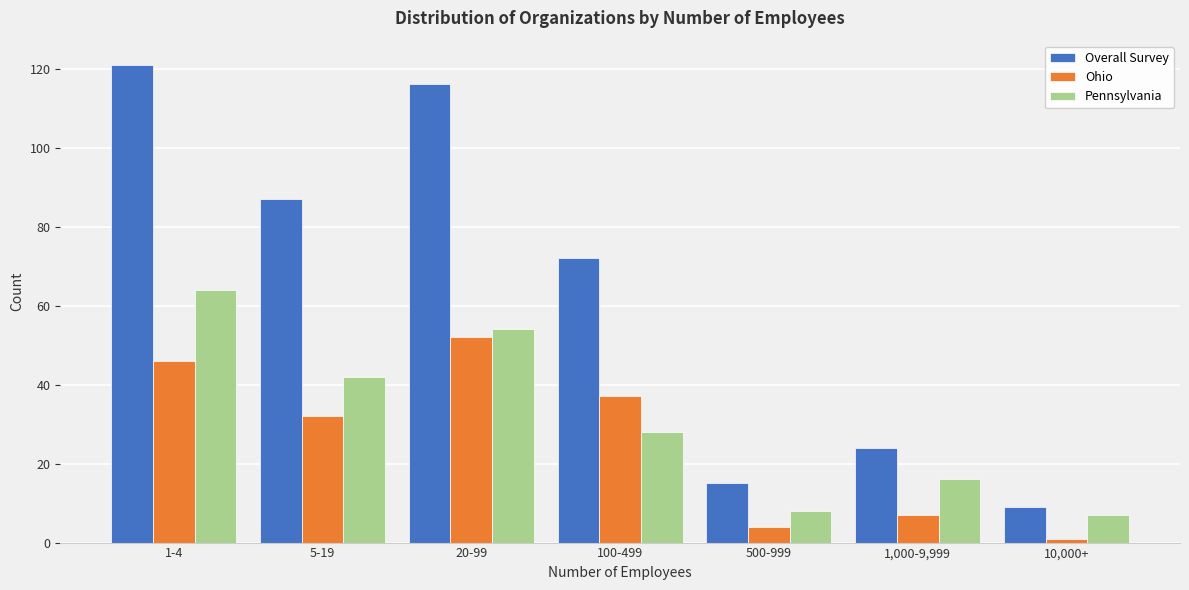

Reading left to right, transcribe all the data shown in this chart.

Overall Survey: 1-4=121	5-19=87	20-99=116	100-499=72	500-999=15	1,000-9,999=24	10,000+=9
Ohio: 1-4=46	5-19=32	20-99=52	100-499=37	500-999=4	1,000-9,999=7	10,000+=1
Pennsylvania: 1-4=64	5-19=42	20-99=54	100-499=28	500-999=8	1,000-9,999=16	10,000+=7